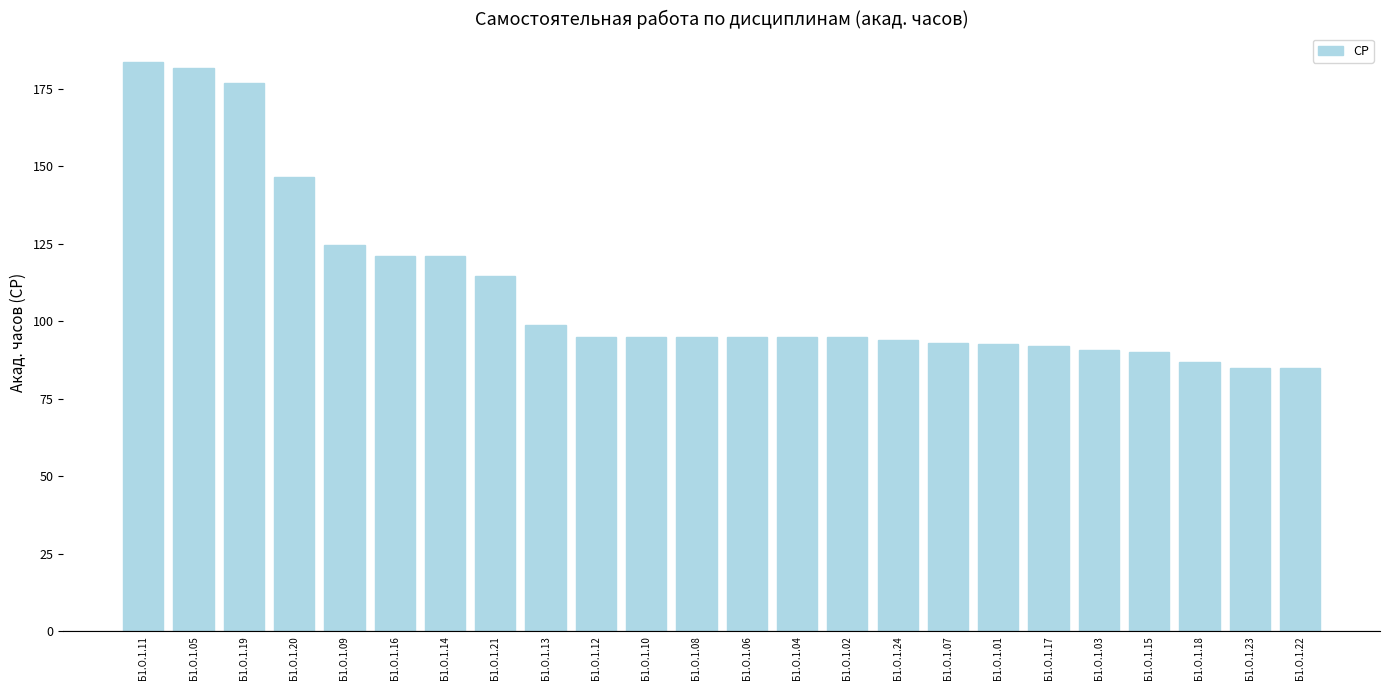

What is the average value?

110.3